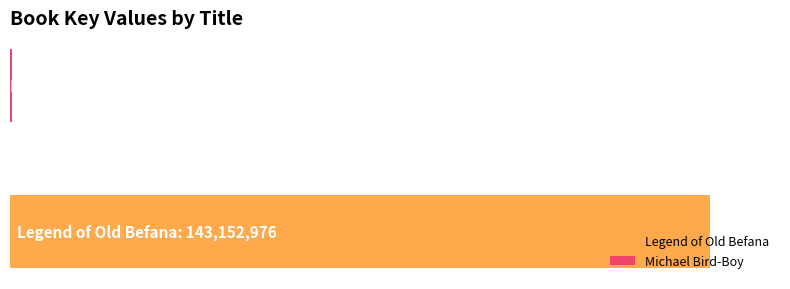

Are the bars horizontal?

Yes